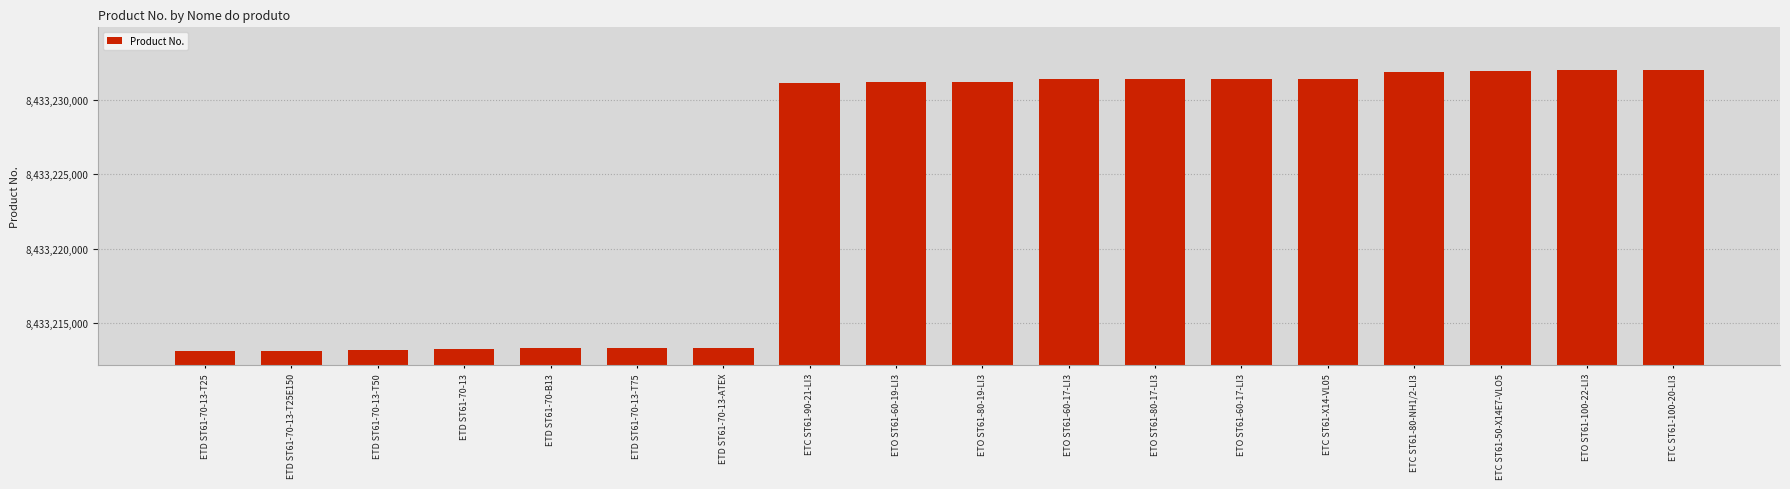

Is it true that the value at ETD ST61-70-13 is 13299933703?

False